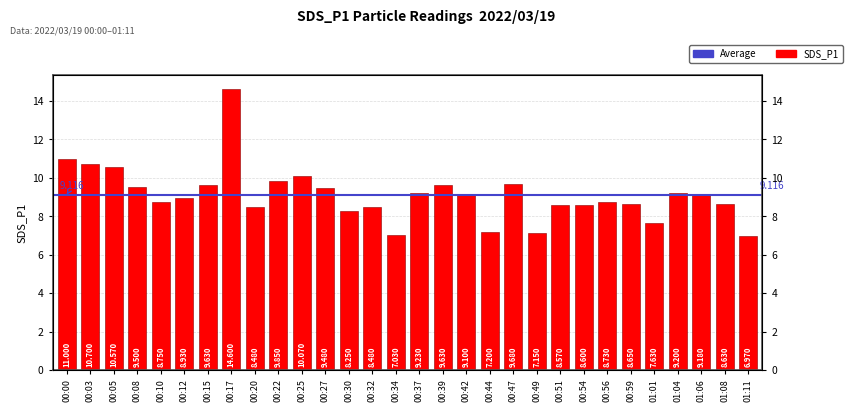

Count the number of values greater than 9.

15